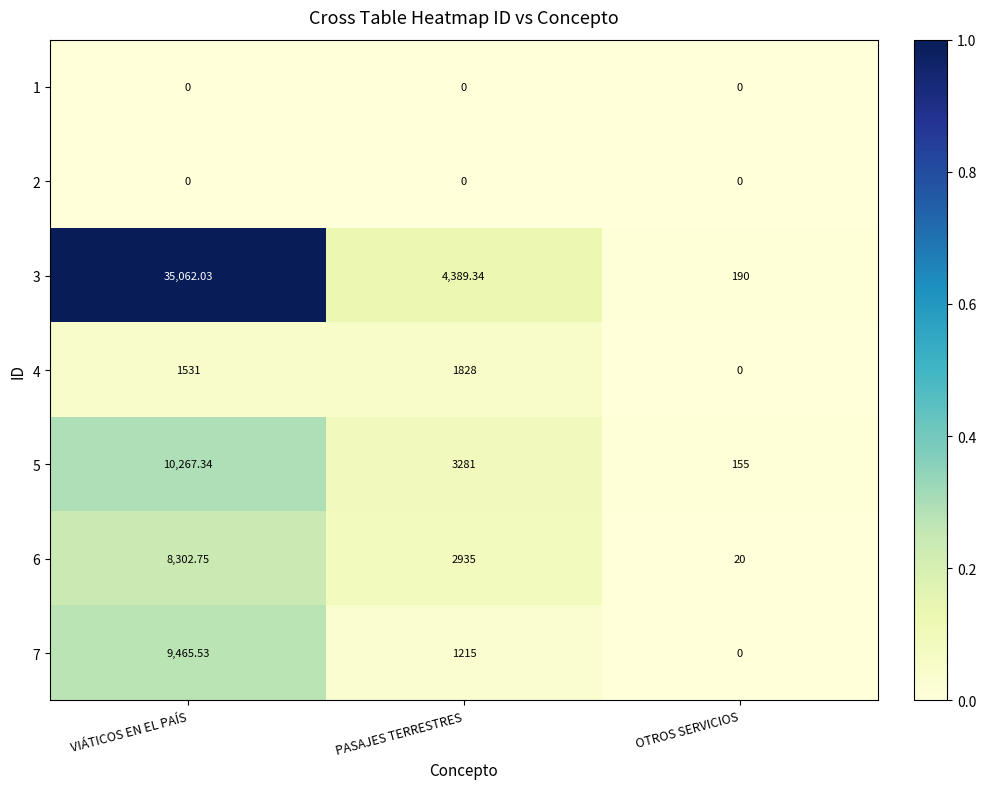

At which category does the chart reach its peak across all series?

VIÁTICOS EN EL PAÍS